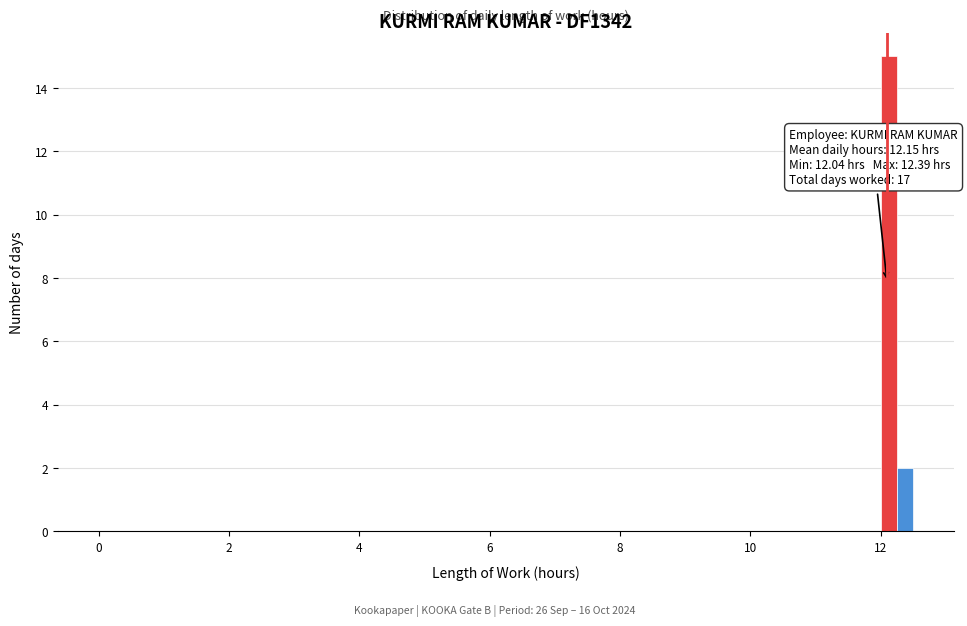

Around what value on the x-axis is the tallest bar? Give the approximate position of its centre, as read against the axis.

12.2